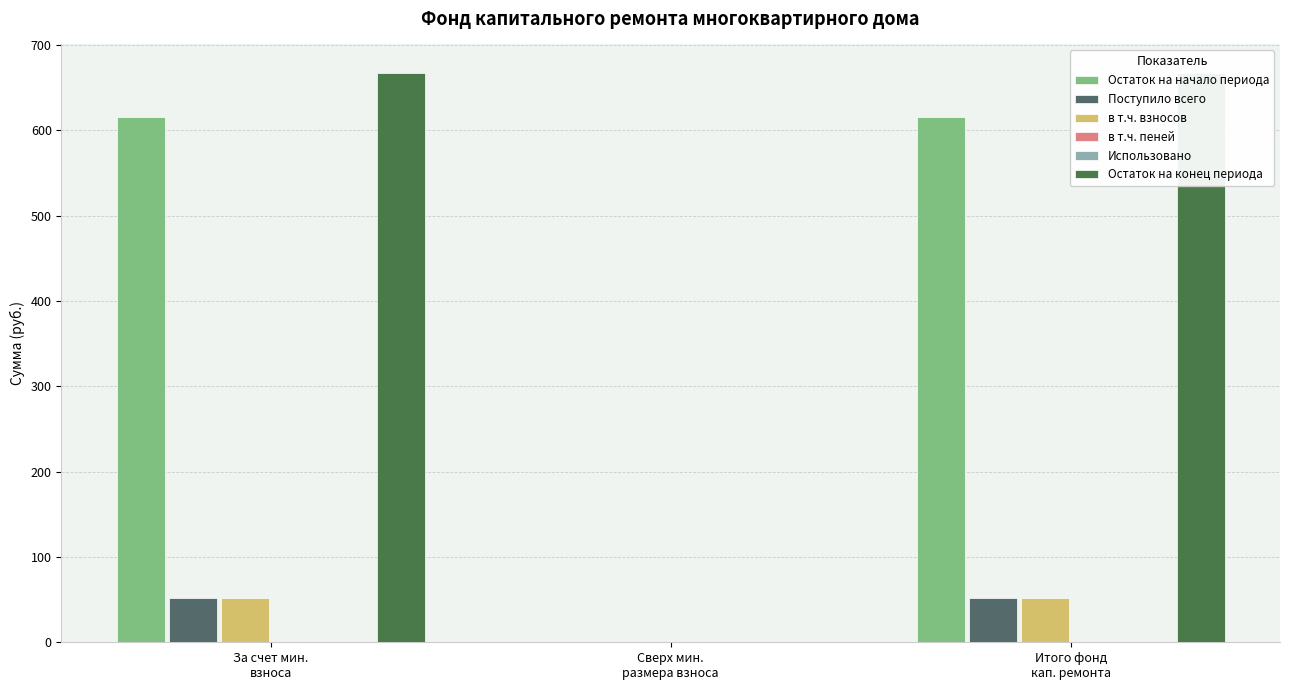

How many values in Поступило всего are above zero?

2